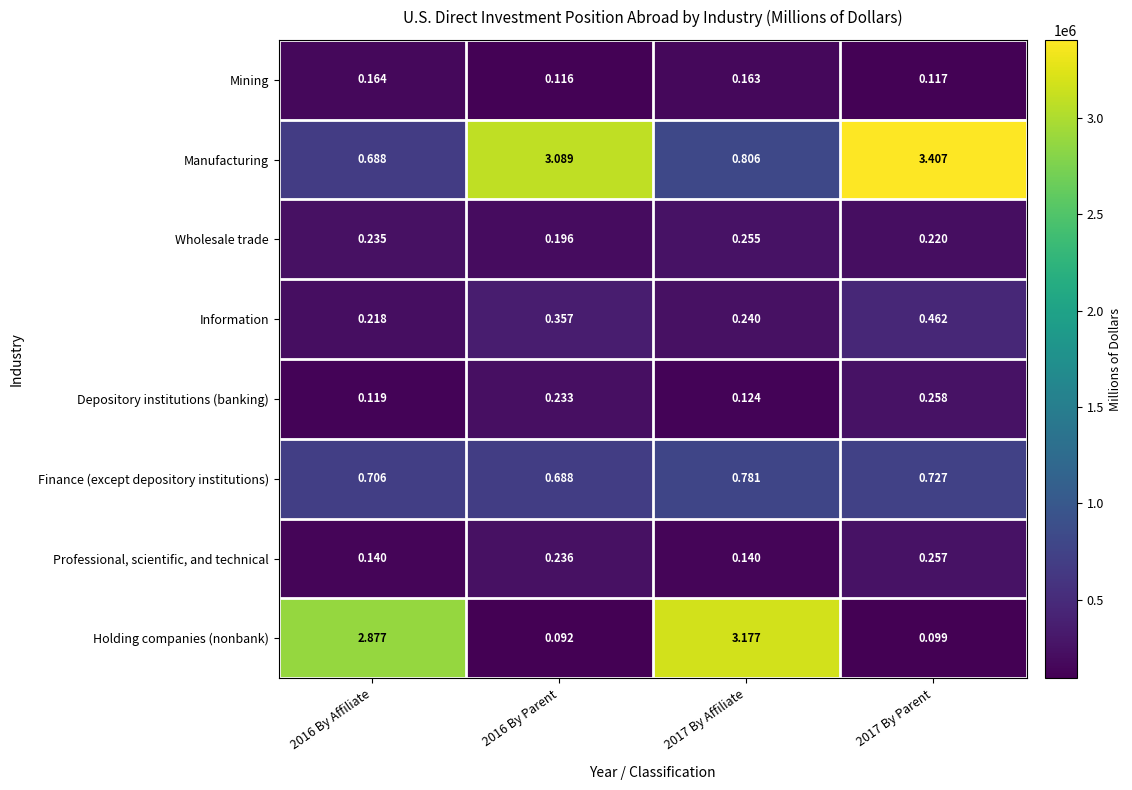

Which series has the largest range (max minus min)?

Holding companies (nonbank)